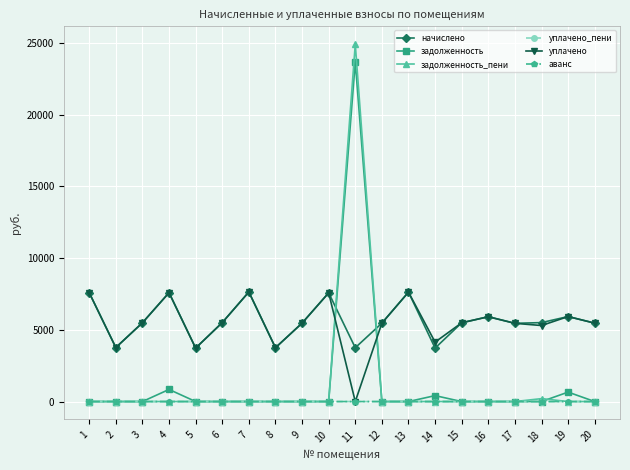

What is the total value across all series at 8?

7501.7